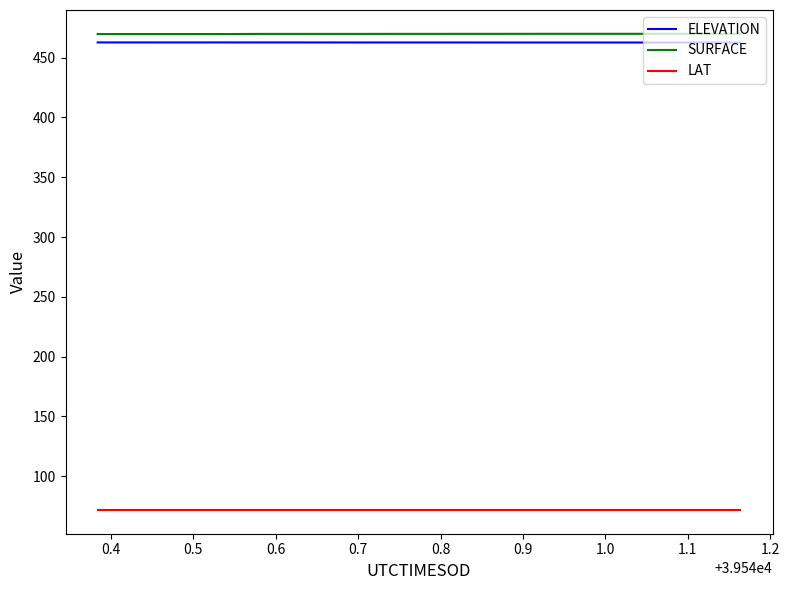

What is the difference between the maximum and minimum values in the SURFACE series?

0.2